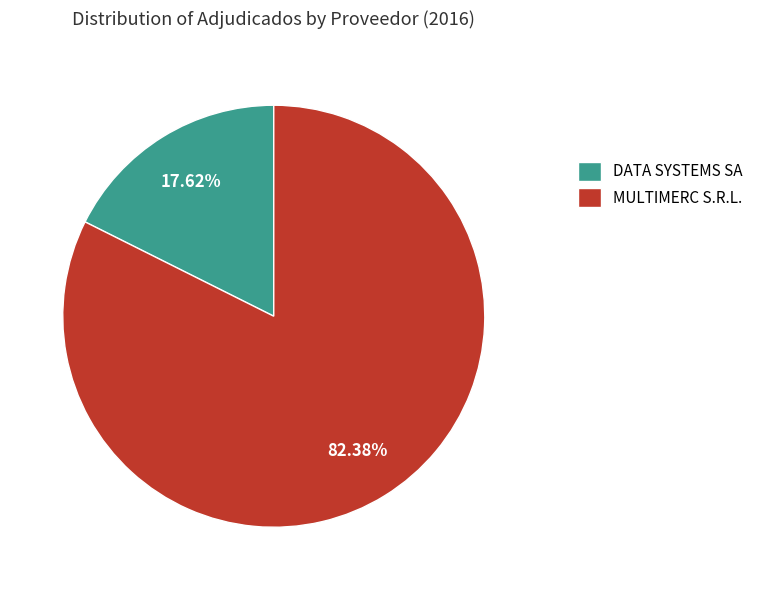

Does any single category account for the majority?

Yes